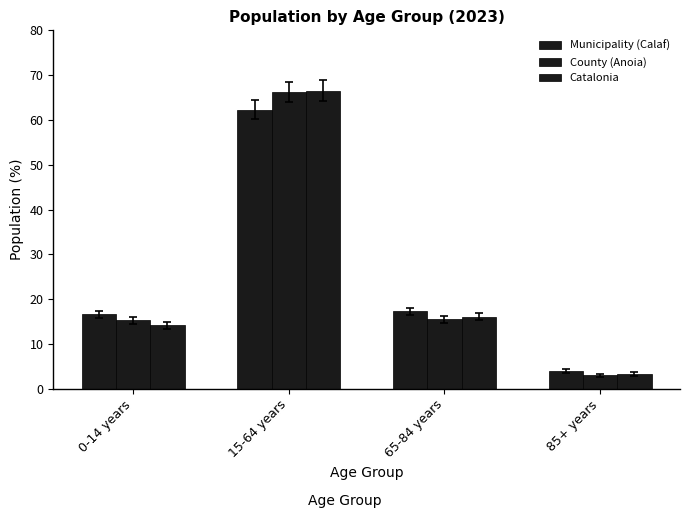

What is the label of the 2nd bar from the right?

65-84 years